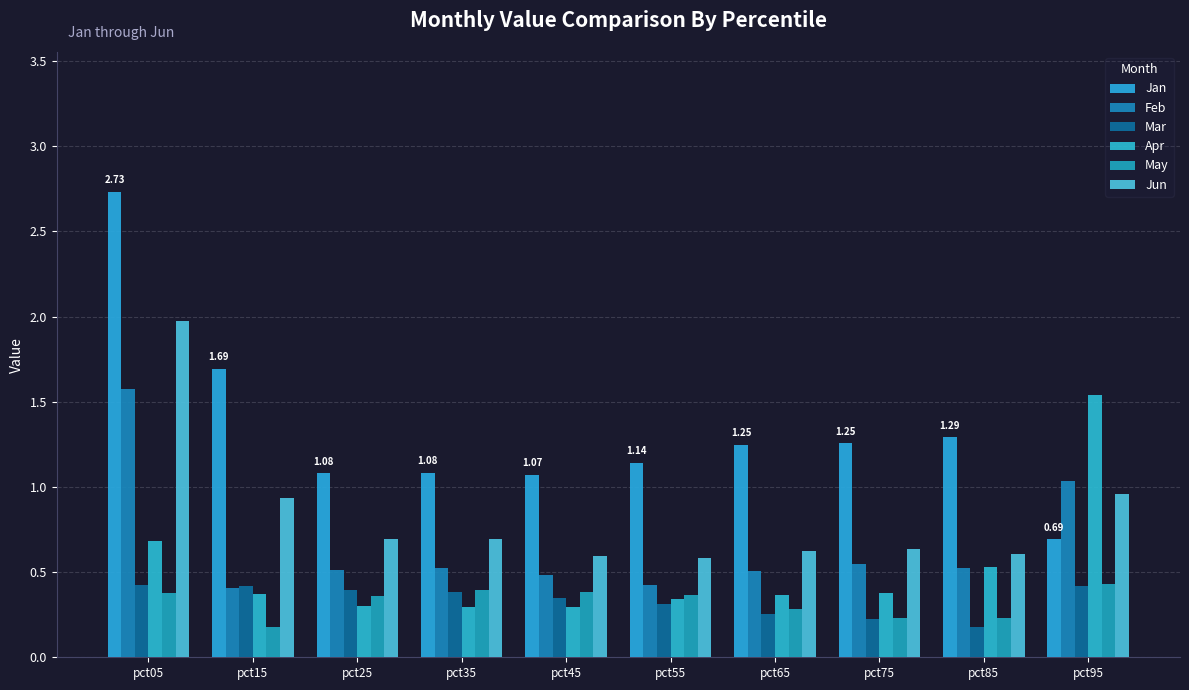

Which series changed the most between pct65 and pct75?

May